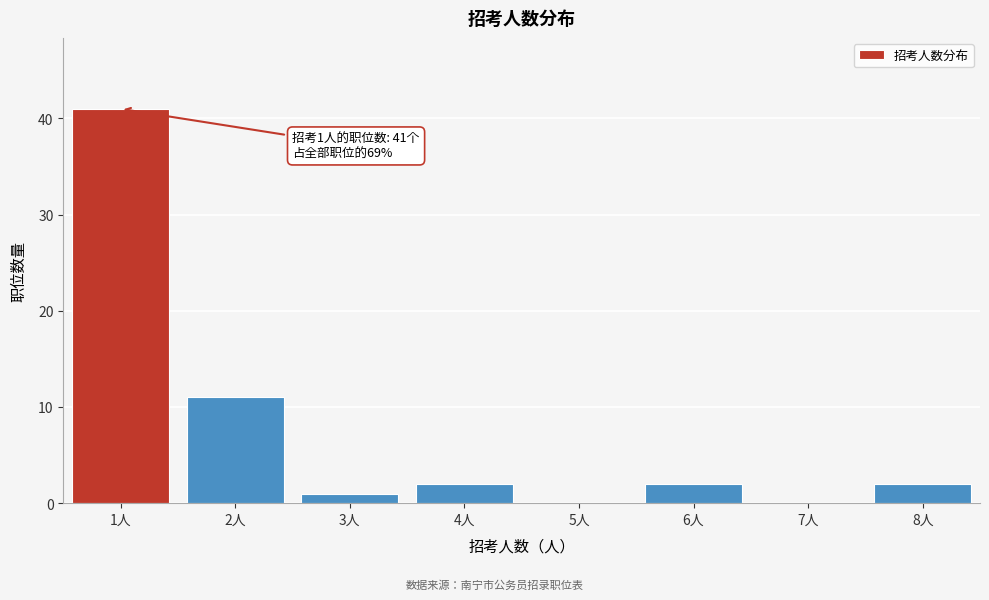

Reading right to left, transcribe all the data shown in this chart.

8人=2	7人=0	6人=2	5人=0	4人=2	3人=1	2人=11	1人=41